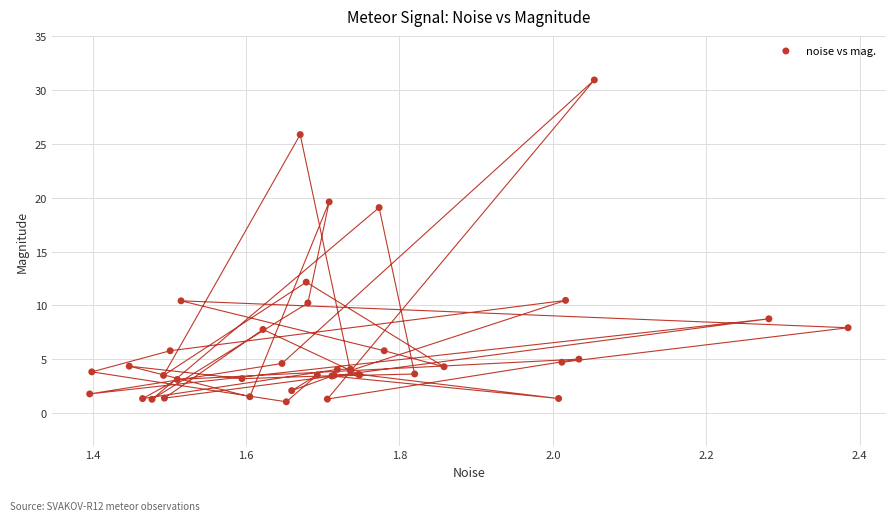

What Y value in the scatter plot is closest to 15?

12.2